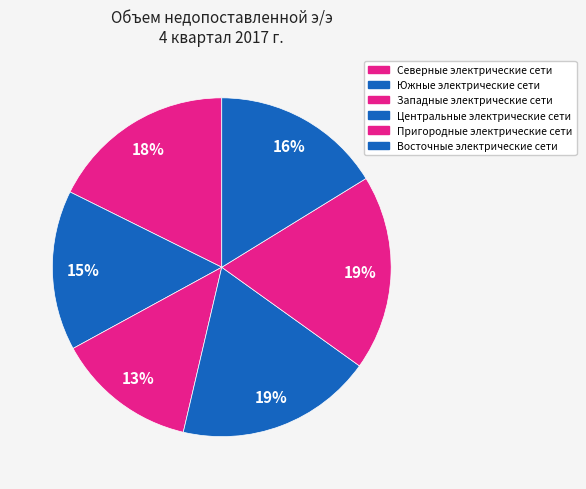

Rank the categories by value from lowest to highest.

Западные электрические сети, Южные электрические сети, Восточные электрические сети, Северные электрические сети, Пригородные электрические сети, Центральные электрические сети